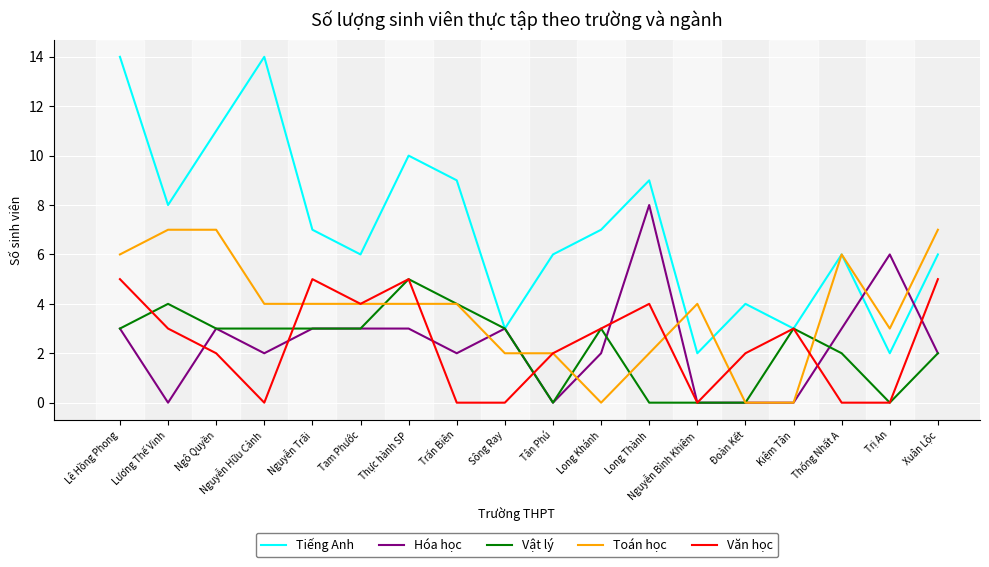

How many Toán học values are between 2 and 6?

12